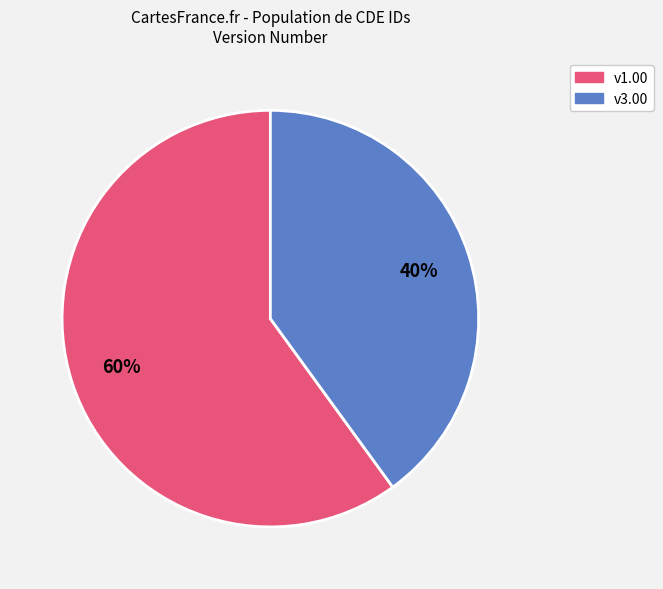

To the nearest percent, what is the average slice percentage?

50%